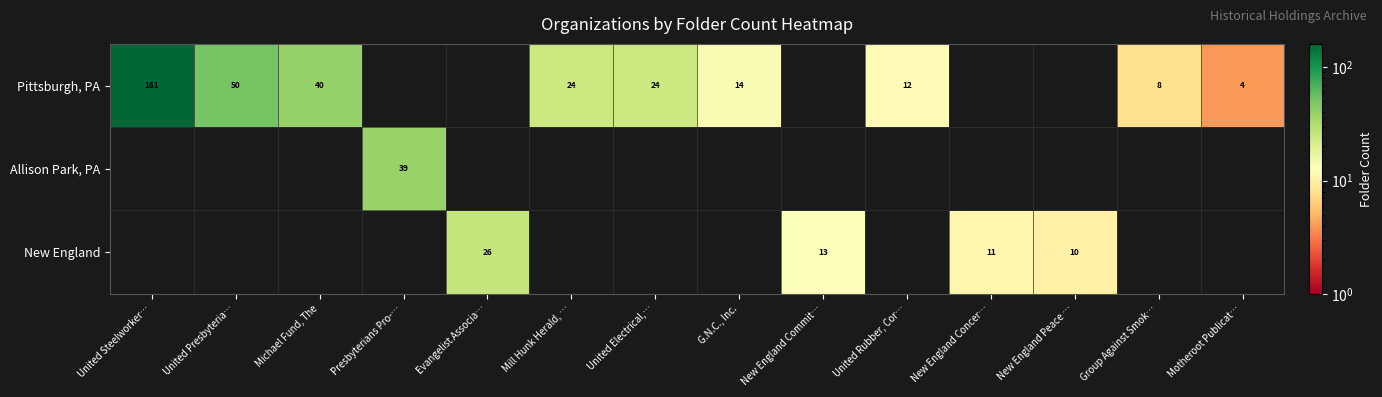

The Pittsburgh, PA series shows 37 at United Electrical,…. True or false?

False